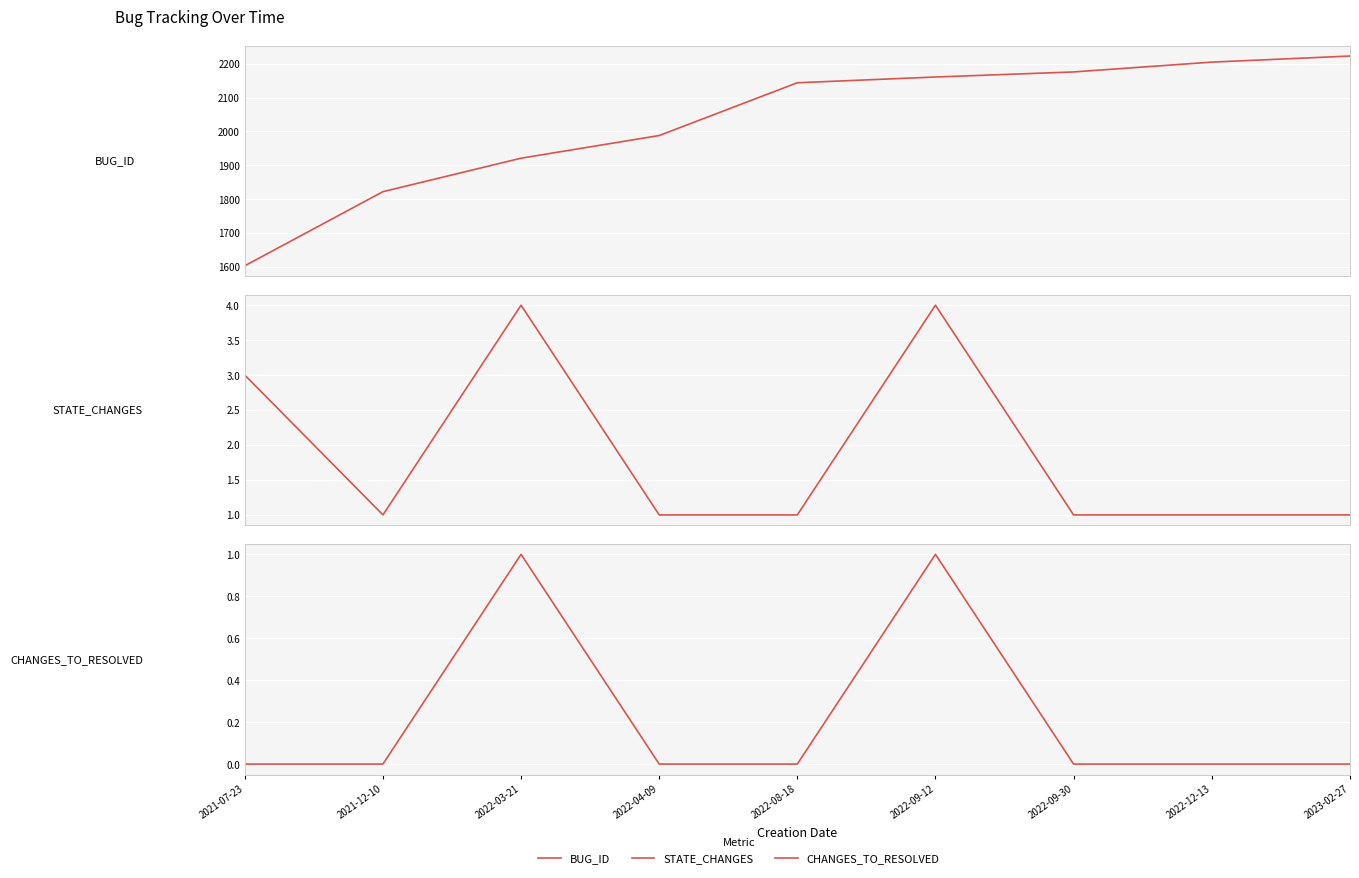

Between 2021-07-23 and 2022-03-21, which series saw the biggest shift?

BUG_ID